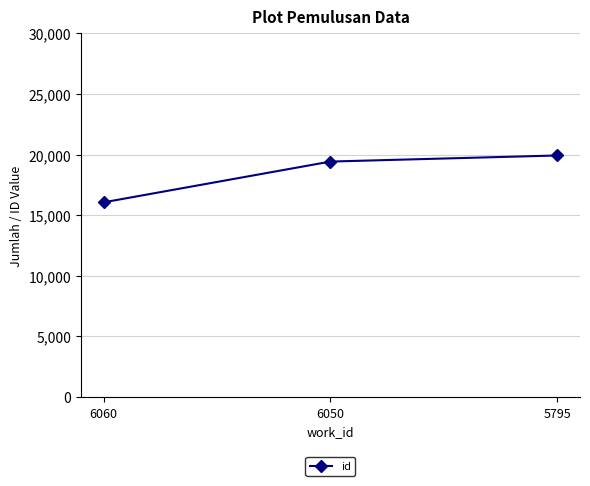

Rank the categories by value from highest to lowest.

5795, 6050, 6060